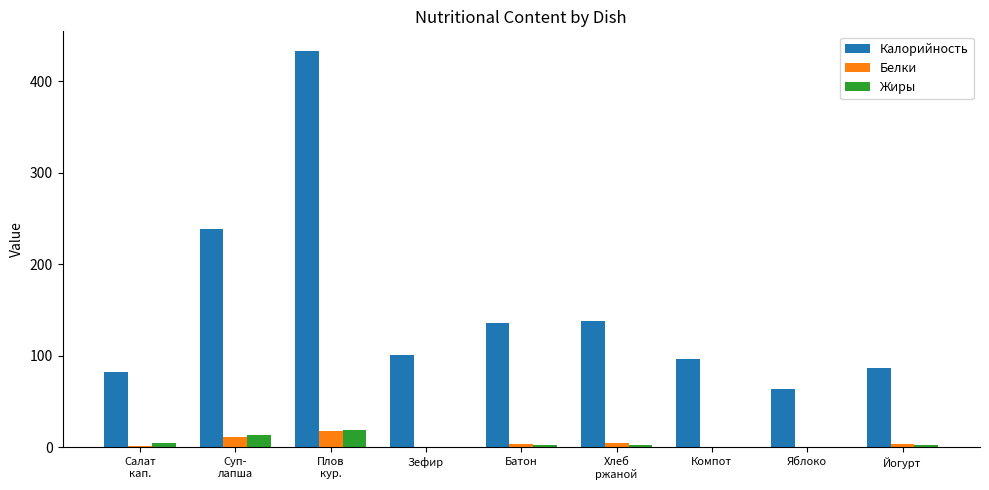

The Калорийность series shows 433.1 at Плов
кур.. True or false?

True